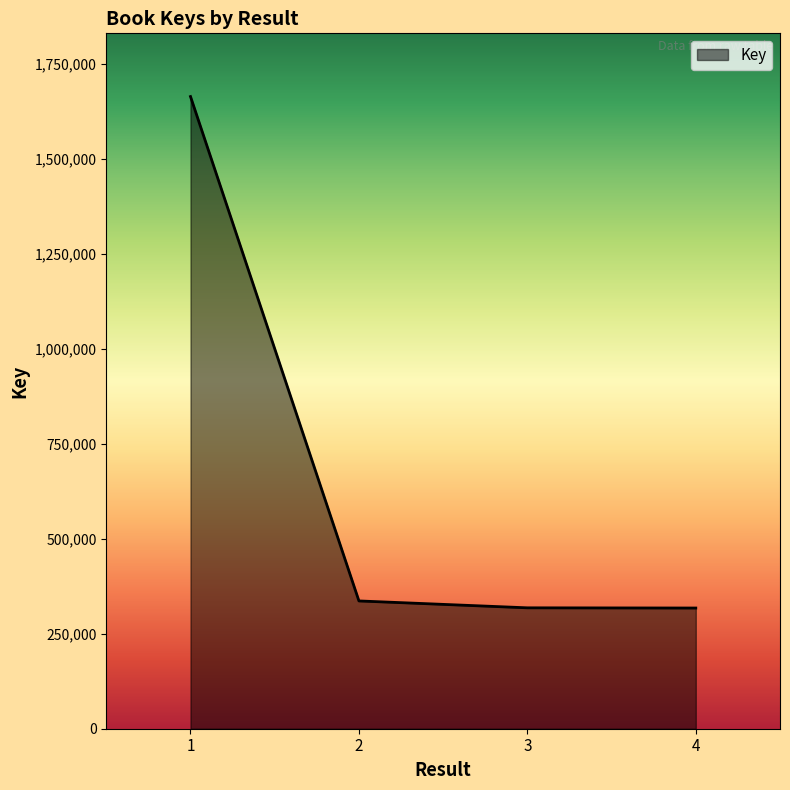

Is it true that the value at 3 is 220717?

False